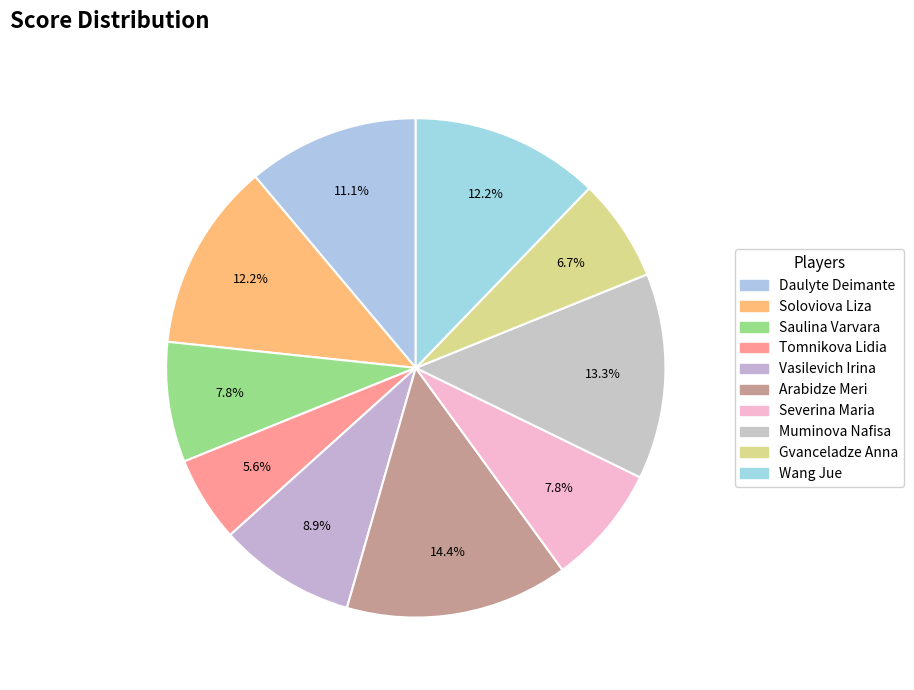

Does Arabidze Meri account for over 50% of the chart?

No